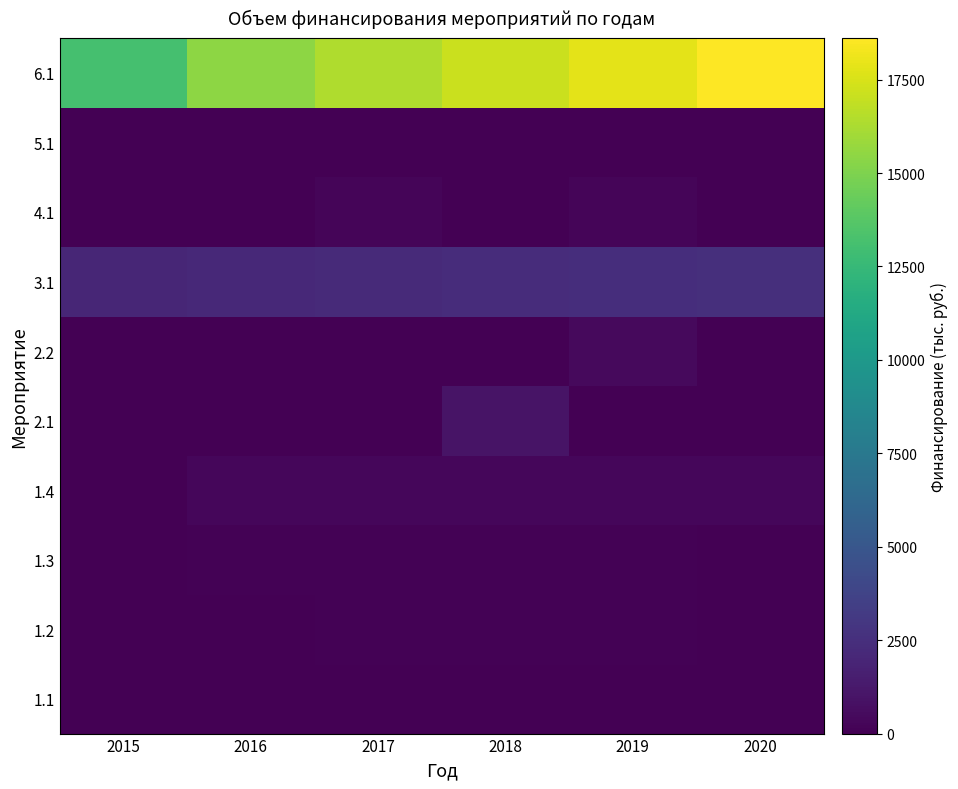

Reading right to left, list all the values displayed in this chart.

1.1: 2020=56.0	2019=56.0	2018=0.0	2017=54.6	2016=0.0	2015=0.0
1.2: 2020=0.0	2019=100.0	2018=100.0	2017=100.0	2016=0.0	2015=0.0
1.3: 2020=0.0	2019=110.0	2018=110.0	2017=110.0	2016=110.0	2015=0.0
1.4: 2020=320.0	2019=310.0	2018=310.0	2017=310.0	2016=310.0	2015=0.0
2.1: 2020=0.0	2019=0.0	2018=1000.0	2017=0.0	2016=0.0	2015=0.0
2.2: 2020=0.0	2019=500.0	2018=0.0	2017=0.0	2016=0.0	2015=0.0
3.1: 2020=2532.9	2019=2428.4	2018=2328.3	2017=2232.2	2016=2140.3	2015=1964.0
4.1: 2020=0.0	2019=275.0	2018=0.0	2017=275.0	2016=0.0	2015=0.0
5.1: 2020=36.0	2019=36.0	2018=36.0	2017=36.0	2016=36.0	2015=36.0
6.1: 2020=18609.7	2019=17842.5	2018=17106.9	2017=16401.6	2016=15428.3	2015=13124.0